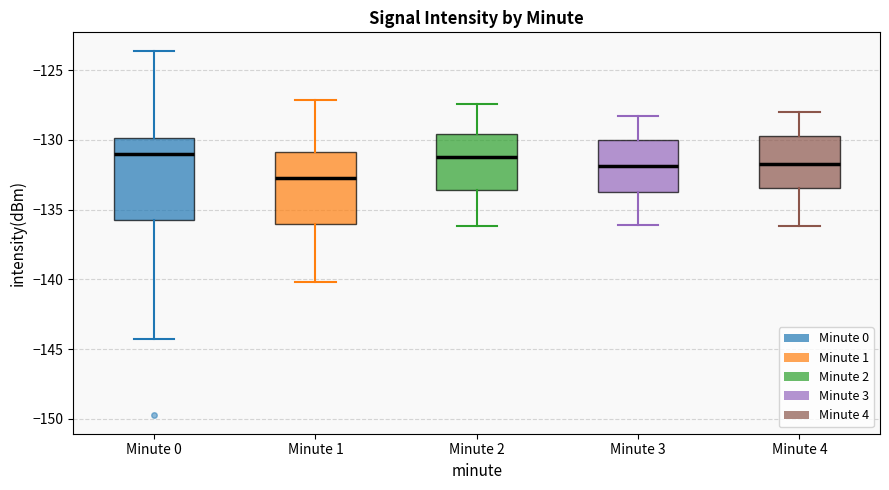

Reading left to right, read every box against the y-axis: the position of its median line, the range the box covers, and the ends of its whiskers. The values are not printed on the chart, so give them approximately, as read against the axis.

Minute 0: median -131.0, box -135.5 to -130.0, whiskers -144.5 to -123.5
Minute 1: median -132.5, box -136.0 to -131.0, whiskers -140.0 to -127.0
Minute 2: median -131.0, box -133.5 to -129.5, whiskers -136.0 to -127.5
Minute 3: median -132.0, box -133.5 to -130.0, whiskers -136.0 to -128.5
Minute 4: median -131.5, box -133.5 to -129.5, whiskers -136.0 to -128.0